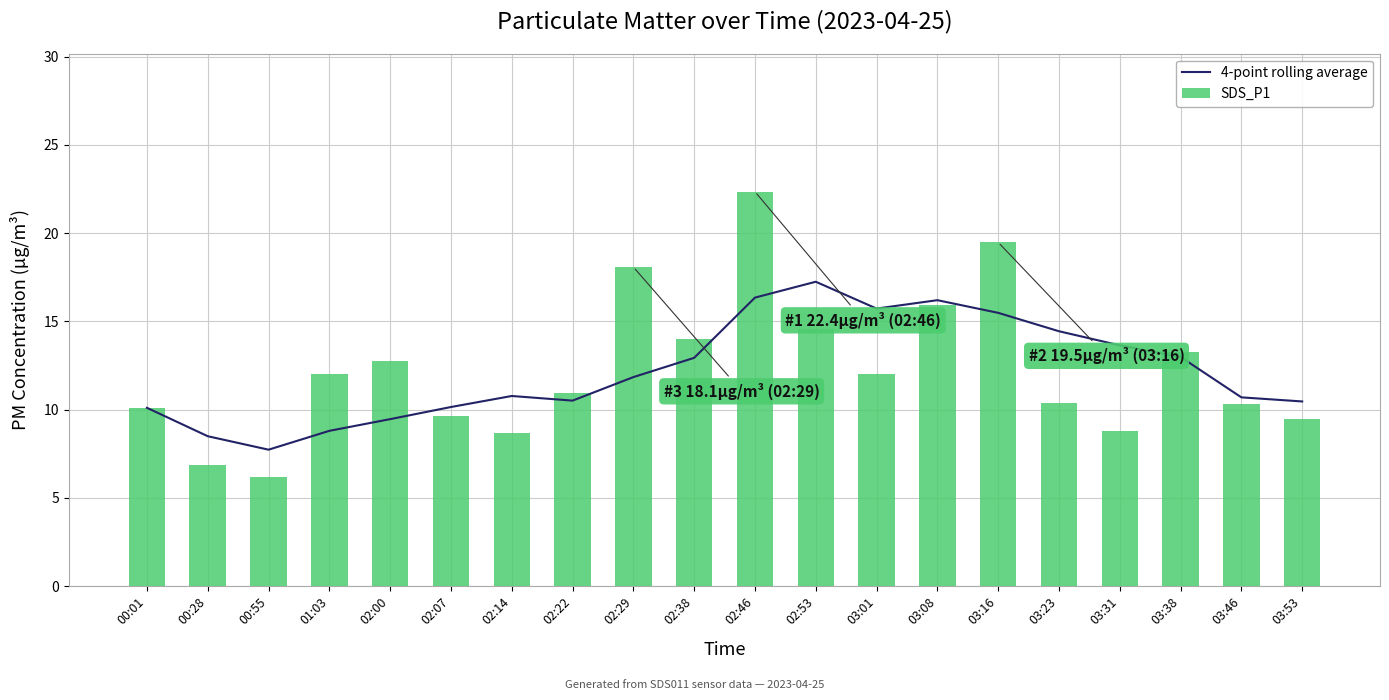

How many groups of bars are there?

20